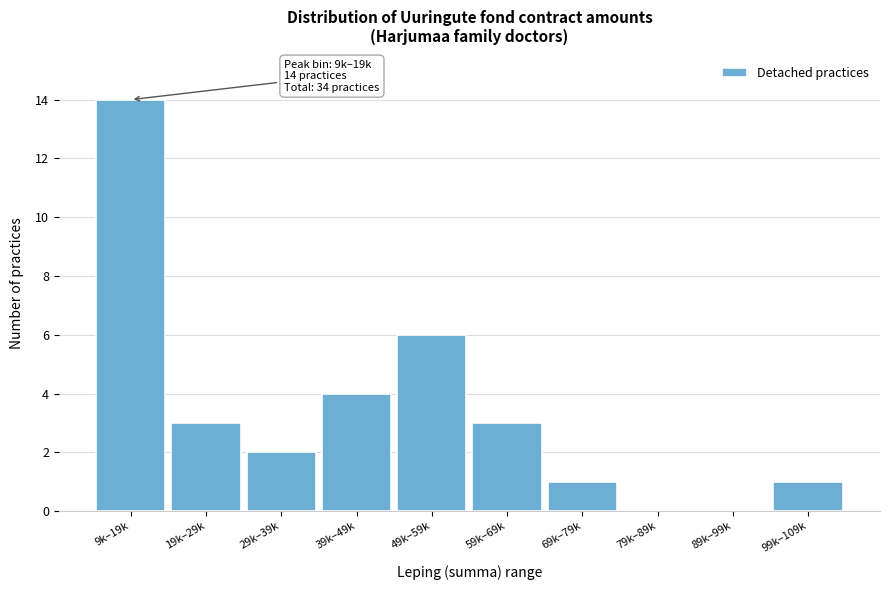

Reading right to left, list all the values displayed in this chart.

99k–109k=1	89k–99k=0	79k–89k=0	69k–79k=1	59k–69k=3	49k–59k=6	39k–49k=4	29k–39k=2	19k–29k=3	9k–19k=14